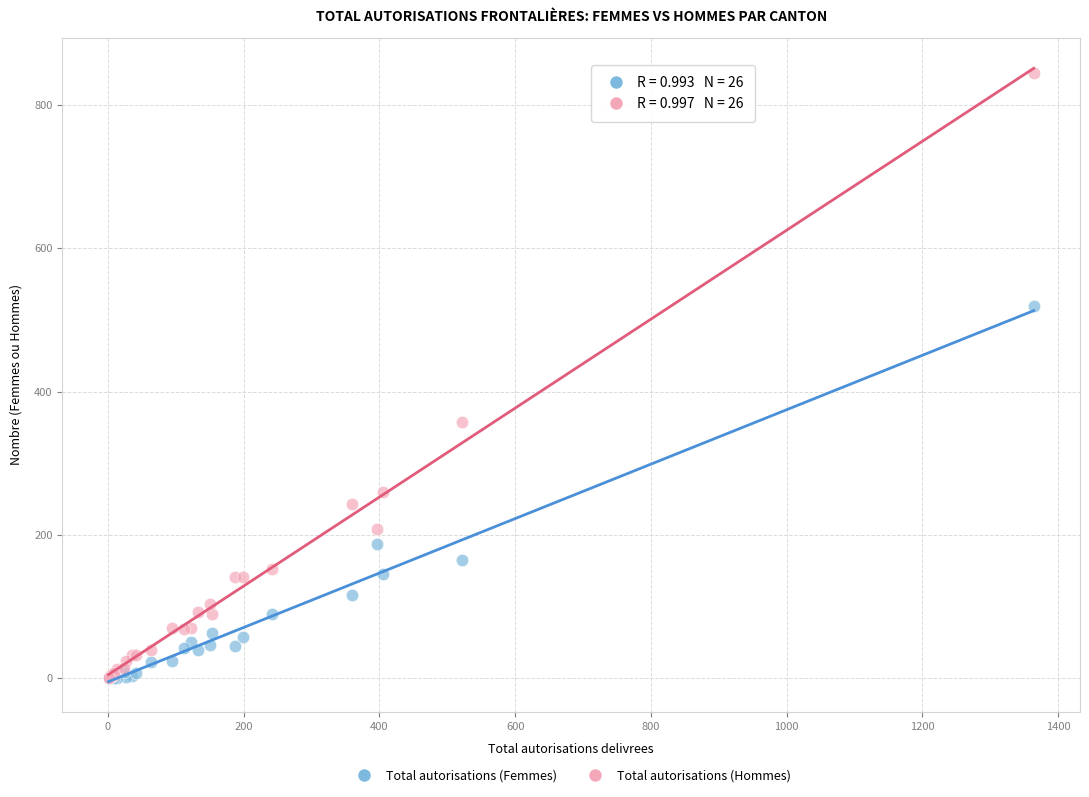

In the Total autorisations (Hommes) series, what Y value is closest to 422?

357